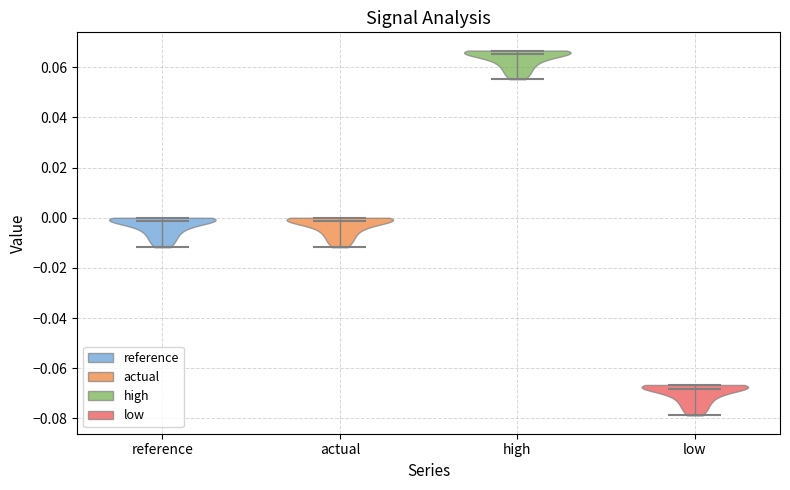

Reading left to right, read every violin against the y-axis: where its median line is, and the lowest and highest points it reaches. The values are not printed on the chart, so give them approximately, as read against the axis.

reference: median line -0.002, lowest point -0.012, highest point 0.000
actual: median line -0.002, lowest point -0.012, highest point 0.000
high: median line 0.066, lowest point 0.056, highest point 0.066
low: median line -0.068, lowest point -0.078, highest point -0.066